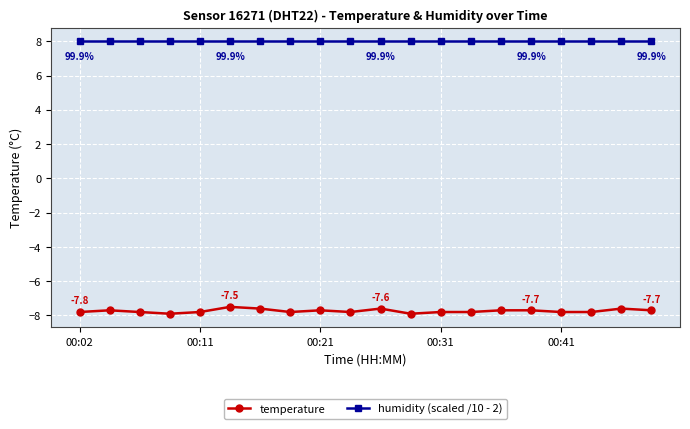

How many lines are shown in the chart?

2